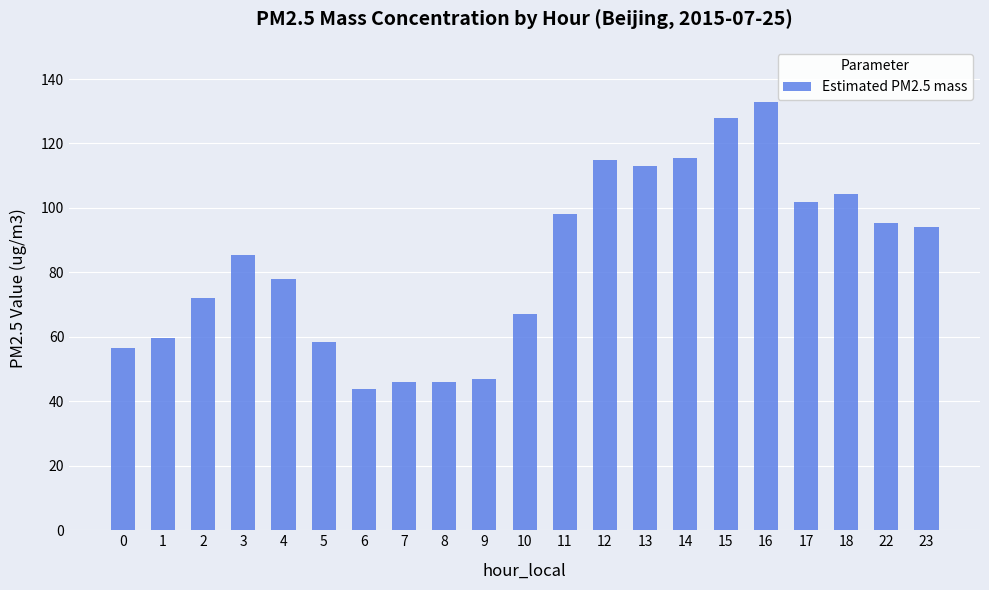

Reading left to right, extract all data points from this chart.

0=56.6	1=59.6	2=72.0	3=85.3	4=78.1	5=58.4	6=43.8	7=45.9	8=45.9	9=47.0	10=67.0	11=98.0	12=114.8	13=112.9	14=115.6	15=127.8	16=132.8	17=102.0	18=104.3	22=95.2	23=94.1